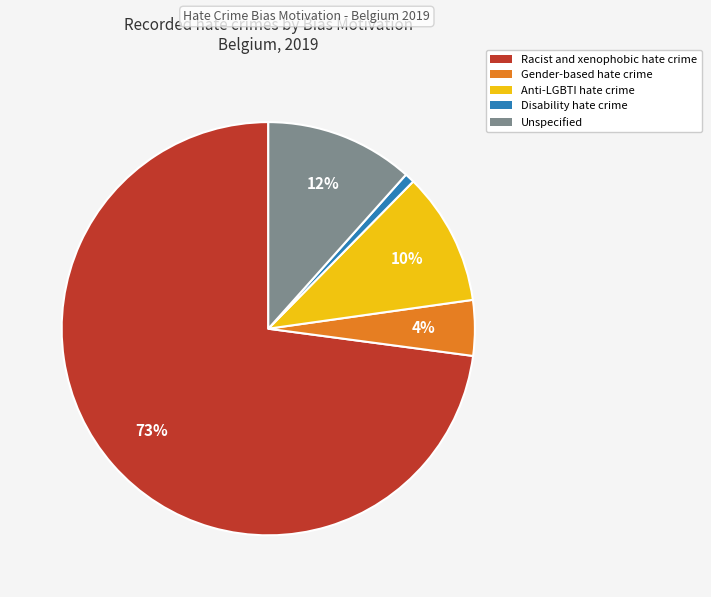

Which slice is the smallest?

Disability hate crime